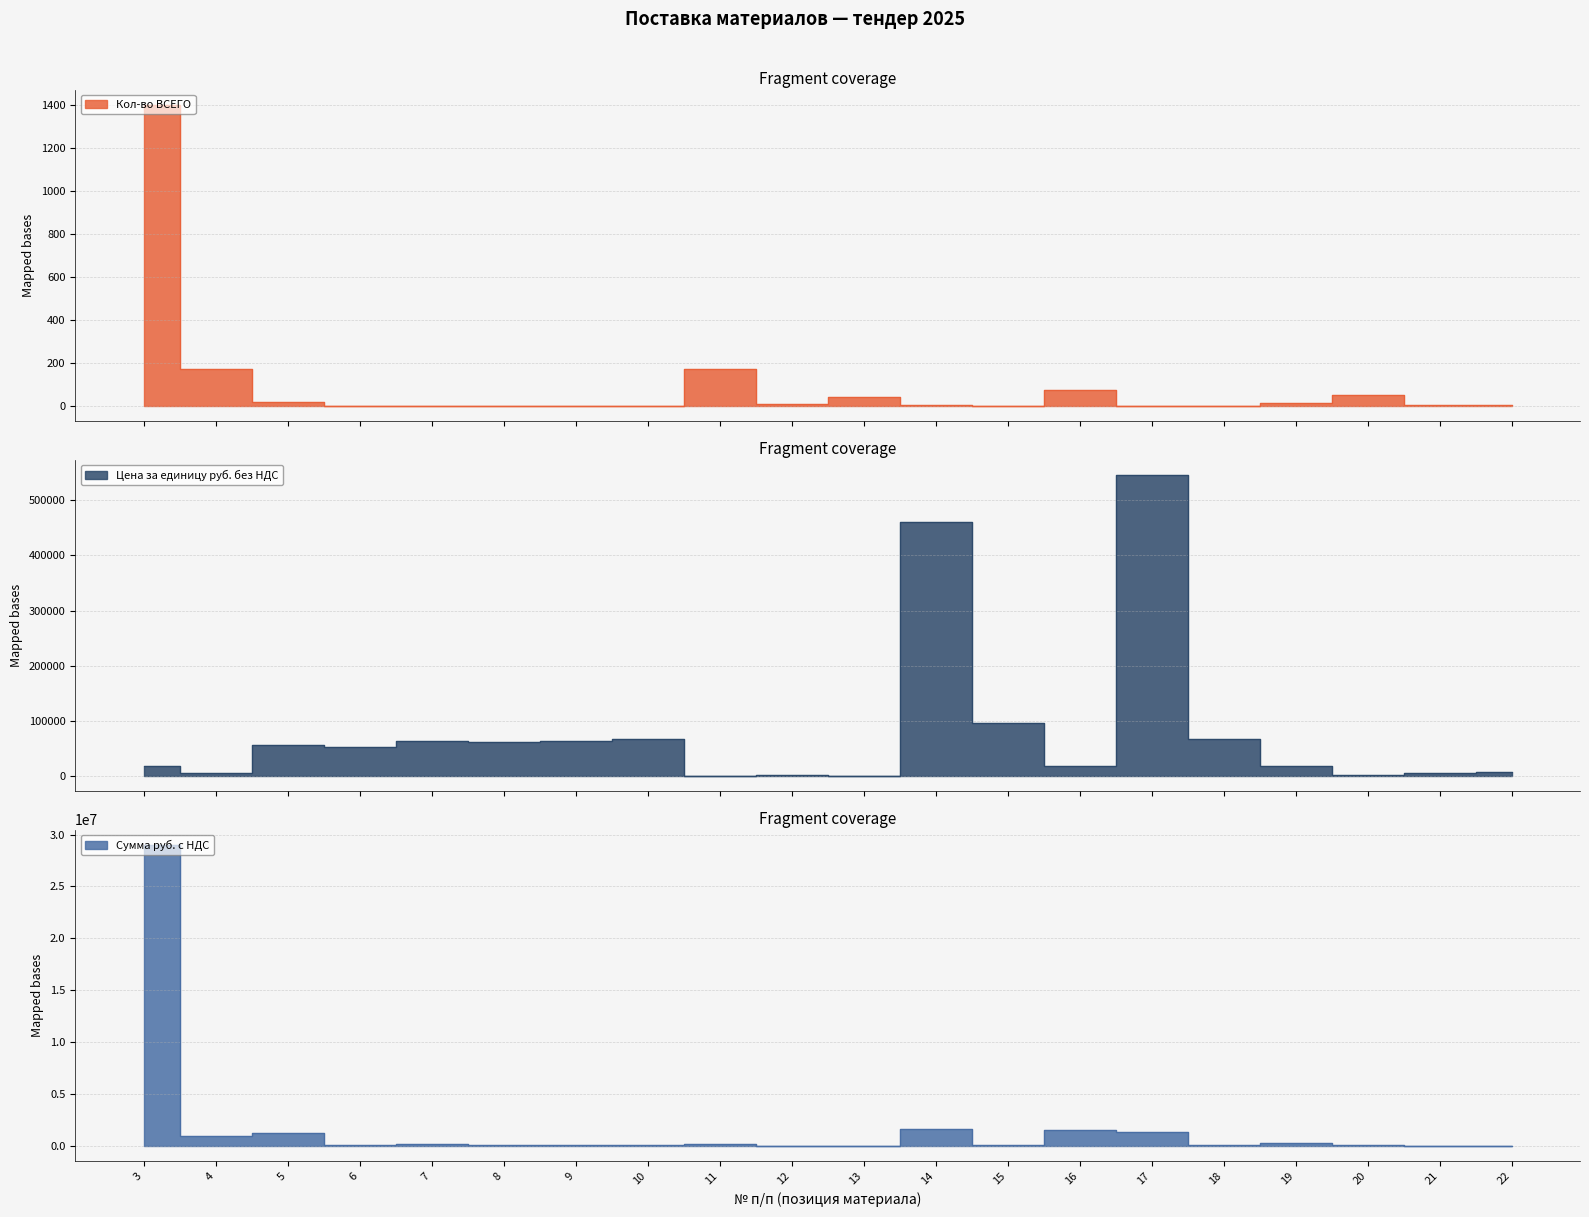

True or false: Кол-во ВСЕГО and Сумма руб. с НДС intersect in this chart.

False